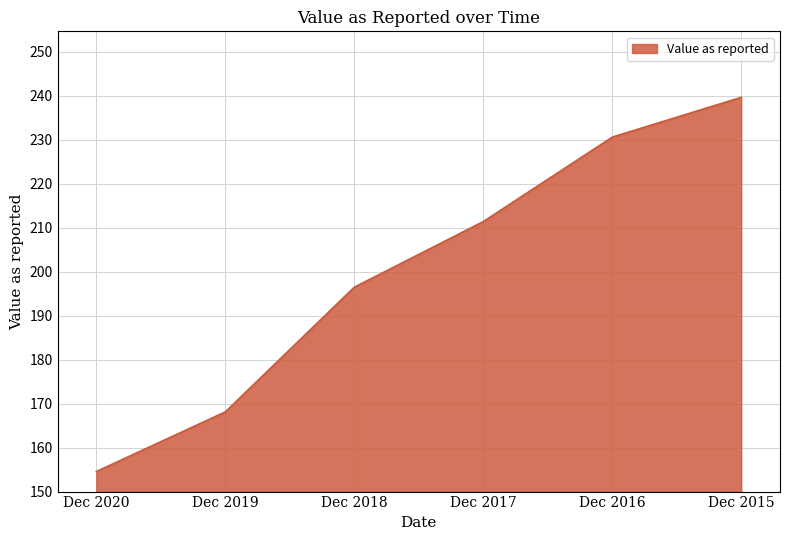

Reading left to right, transcribe all the data shown in this chart.

Dec 2020=154.6	Dec 2019=168.1	Dec 2018=196.5	Dec 2017=211.4	Dec 2016=230.6	Dec 2015=239.6